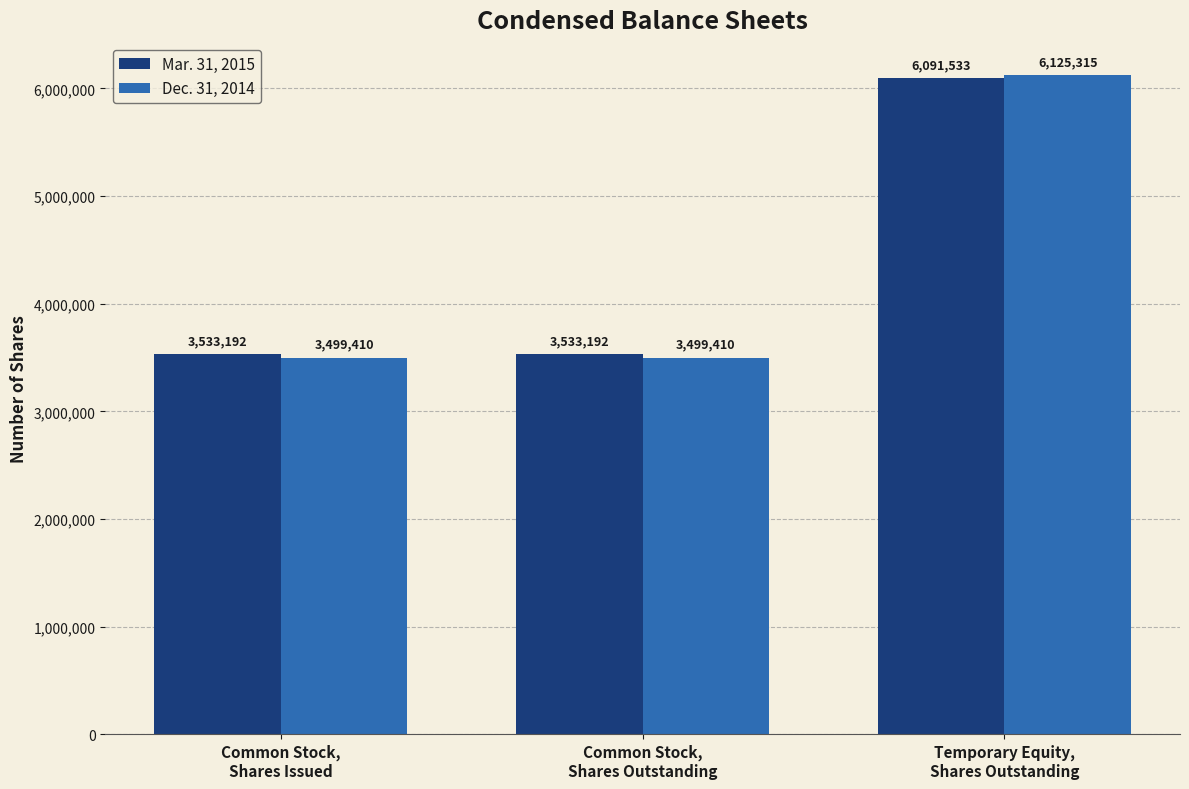

How many bars are there in total?

6